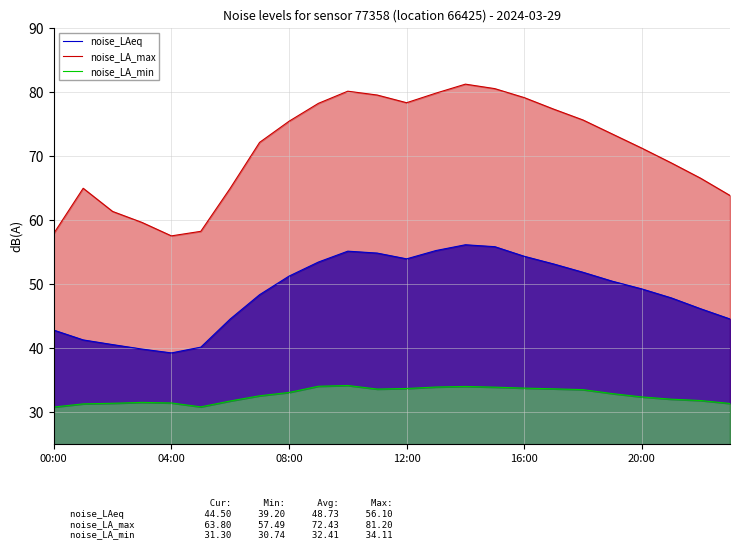

Which series has the largest total across all categories?

noise_LA_max